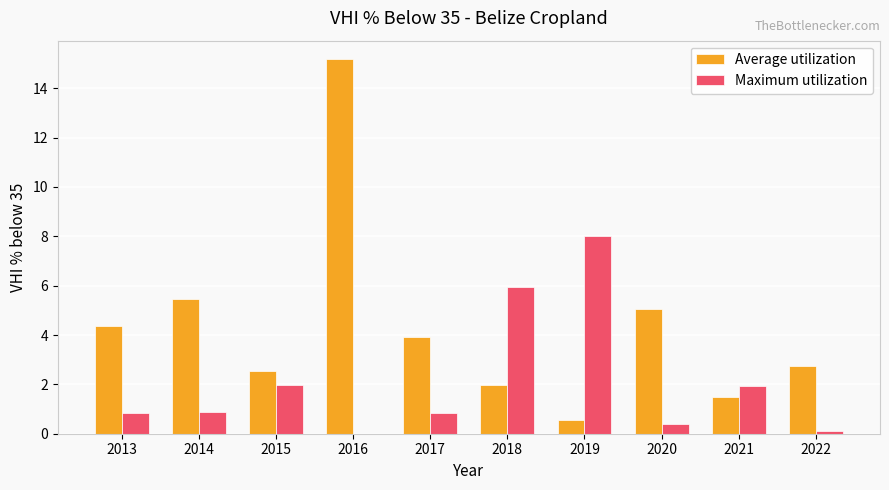

What are all the series names shown in the legend?

Average utilization, Maximum utilization